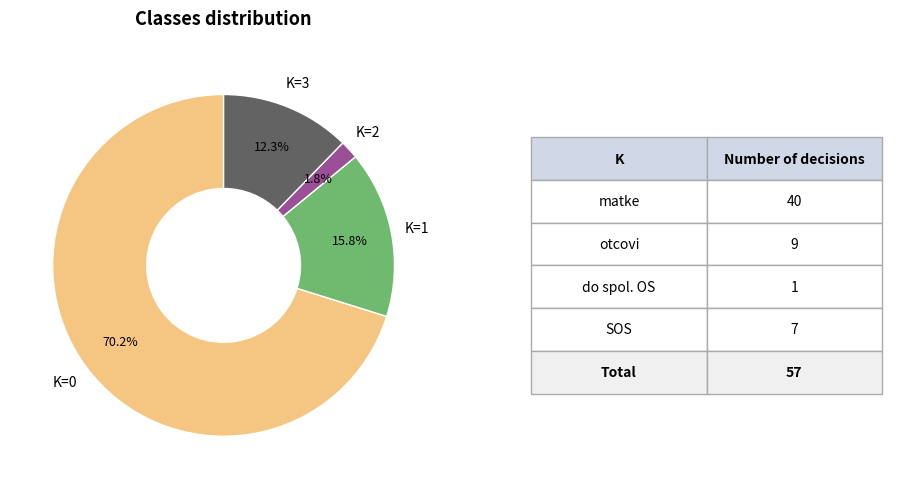

Is there any slice that represents more than half of the pie?

Yes